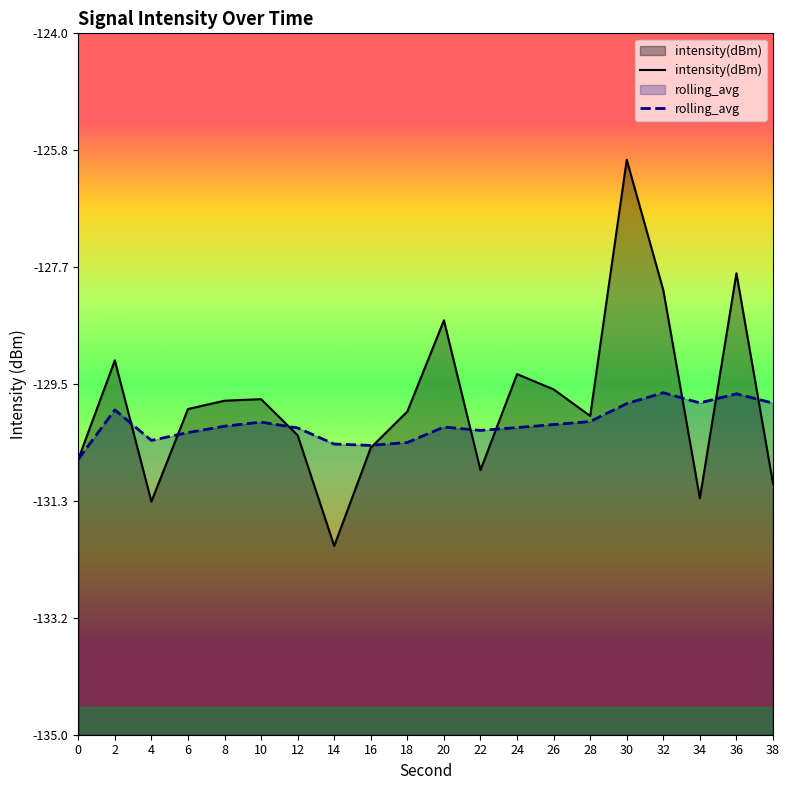

How many times do intensity(dBm) and rolling_avg cross each other?

9